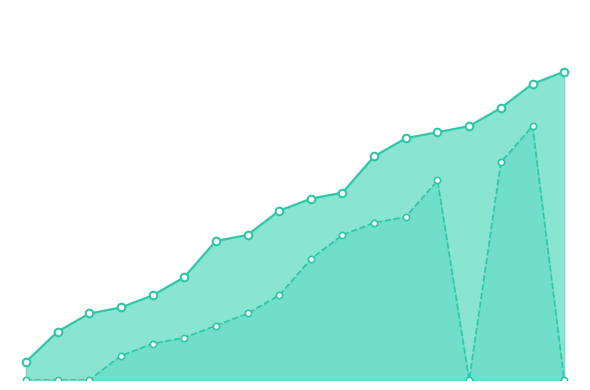

Which series has the largest total across all categories?

今年